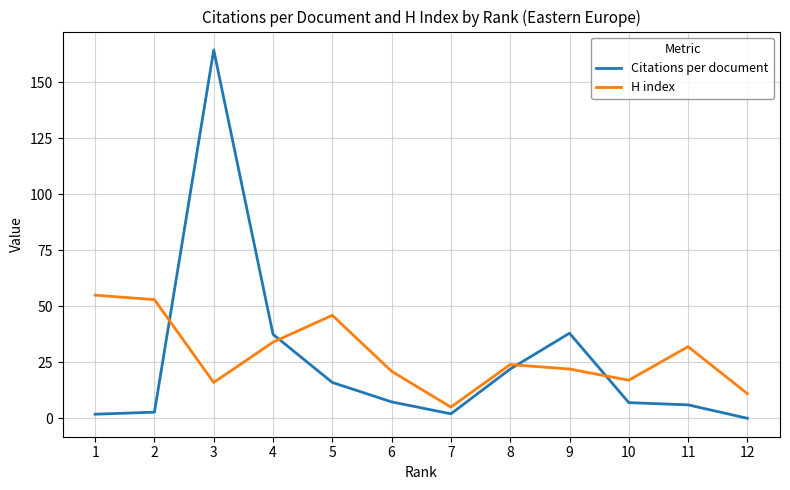

Is it true that Citations per document equals 37.5 at 4?

True